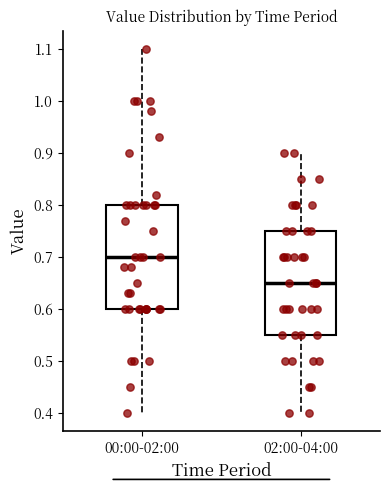

Where is the lower edge of the box for 02:00-04:00 on the y-axis? The values are not printed on the chart, so give them approximately, as read against the axis.

0.55